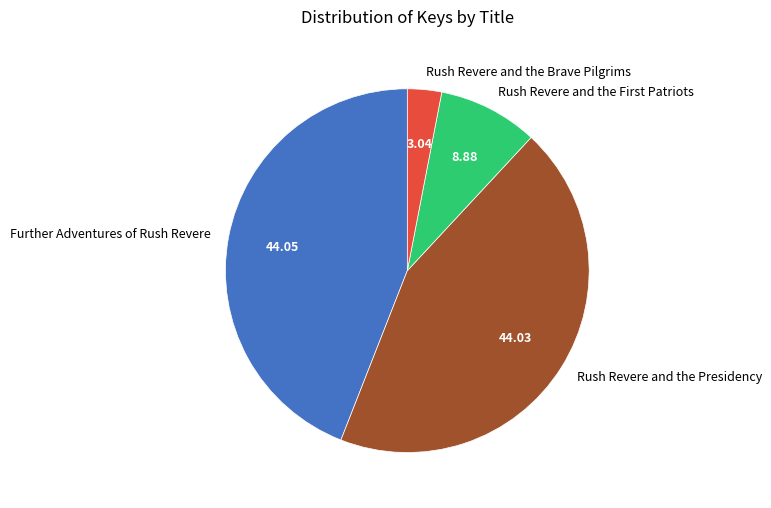

Which category has the smallest portion of the pie?

Rush Revere and the Brave Pilgrims